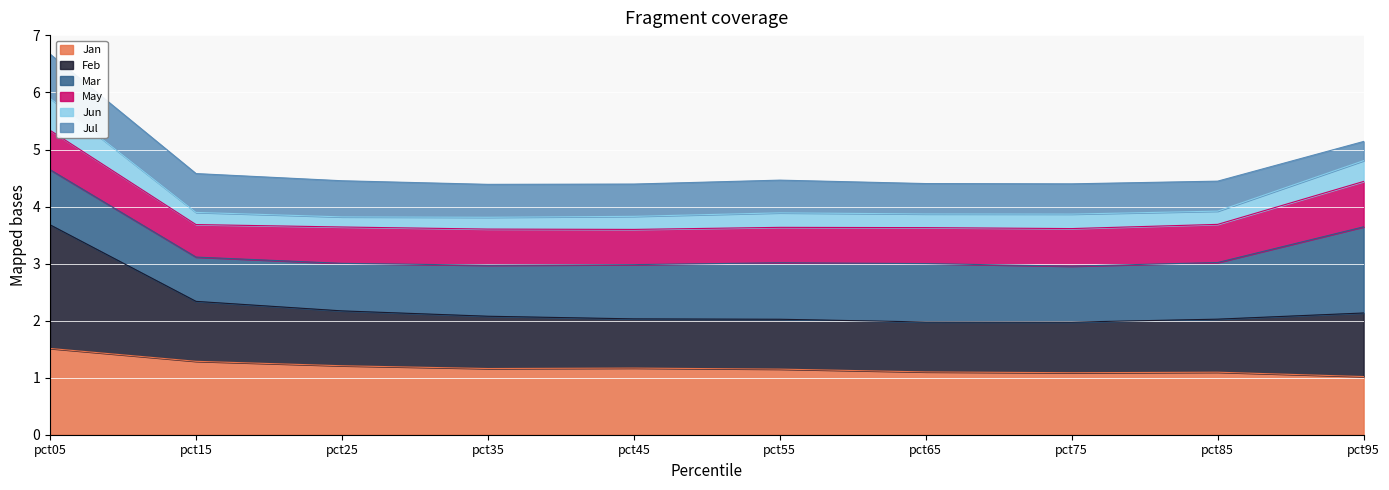

At which label does Jan reach its peak?

pct05